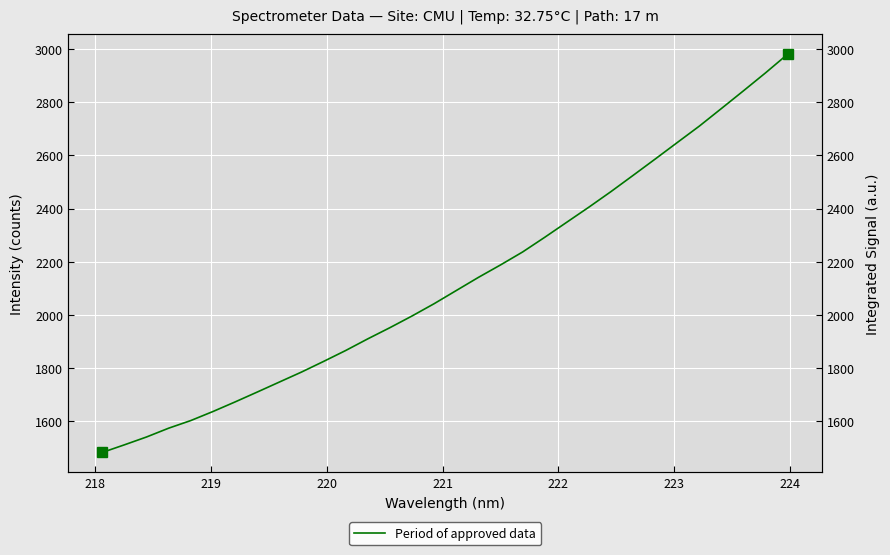

How many lines are shown in the chart?

1